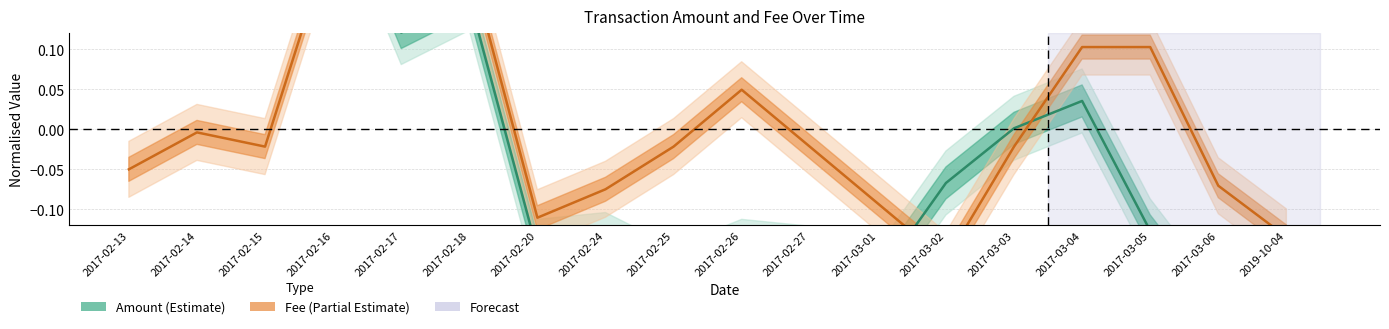

What is the label of the 13th point from the right?

2017-02-18